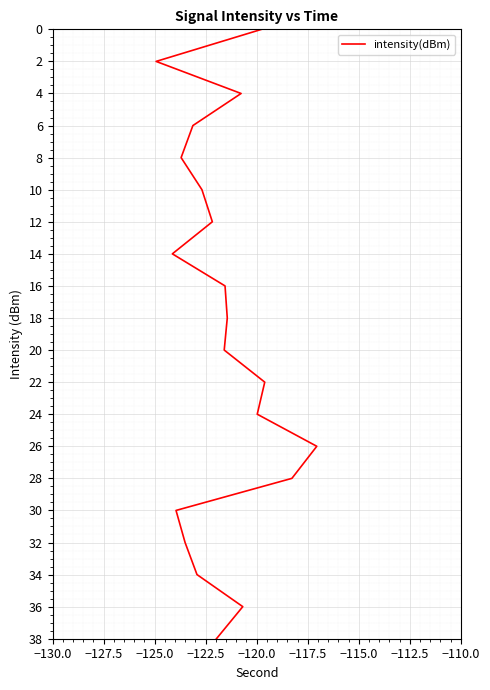

What position from the left is −125.0?

3